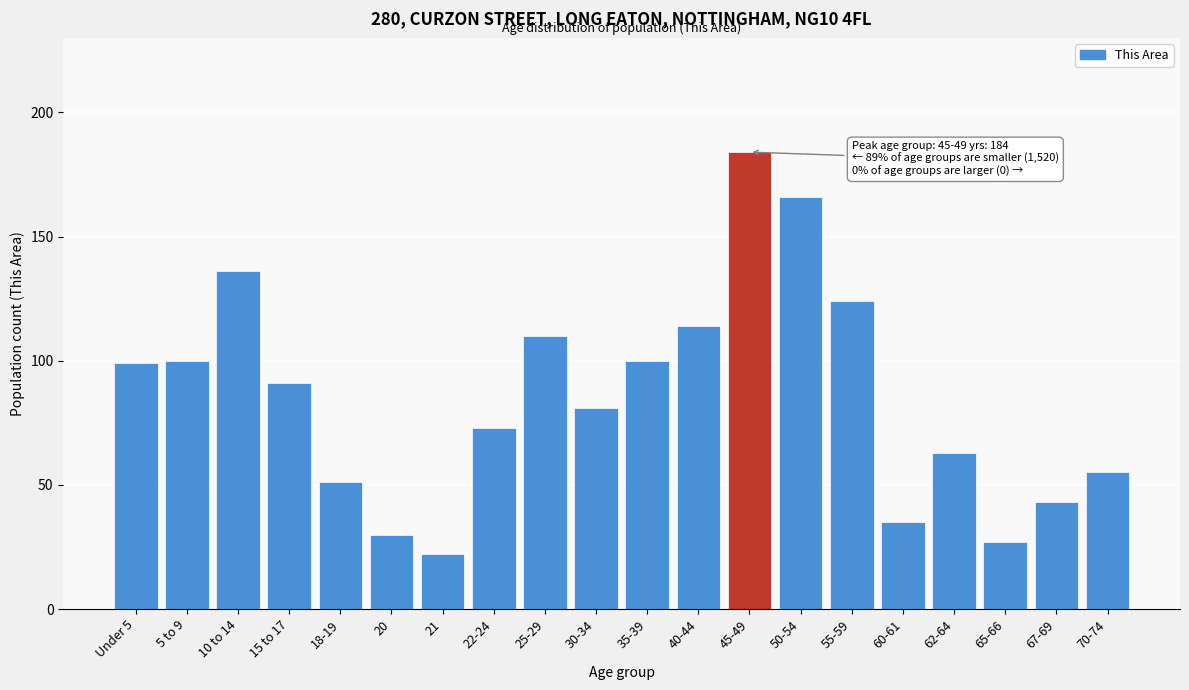

Reading left to right, what are all the values shown in this chart?

99	100	136	91	51	30	22	73	110	81	100	114	184	166	124	35	63	27	43	55